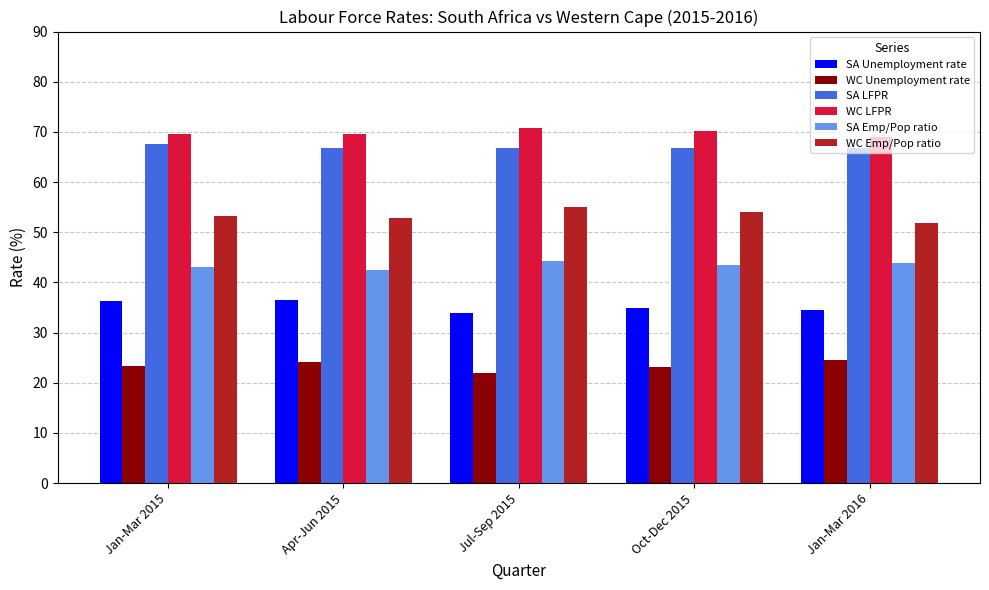

The SA LFPR series shows 16.8 at Oct-Dec 2015. True or false?

False